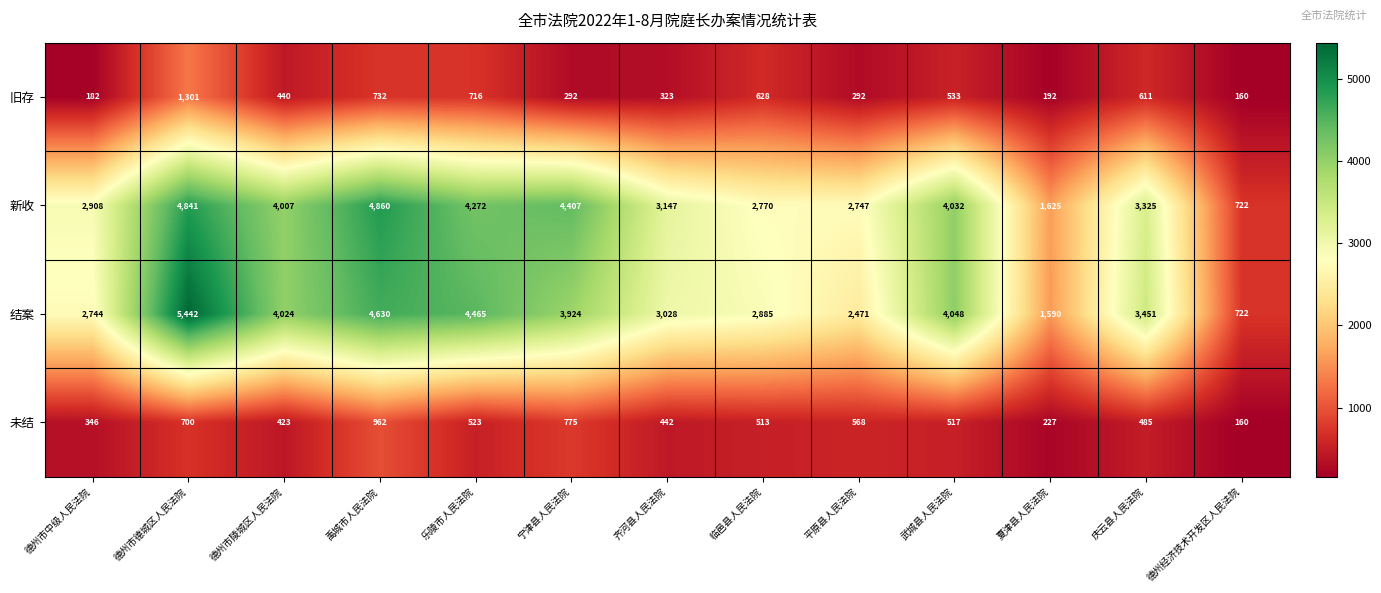

What is the minimum value for 旧存?

160